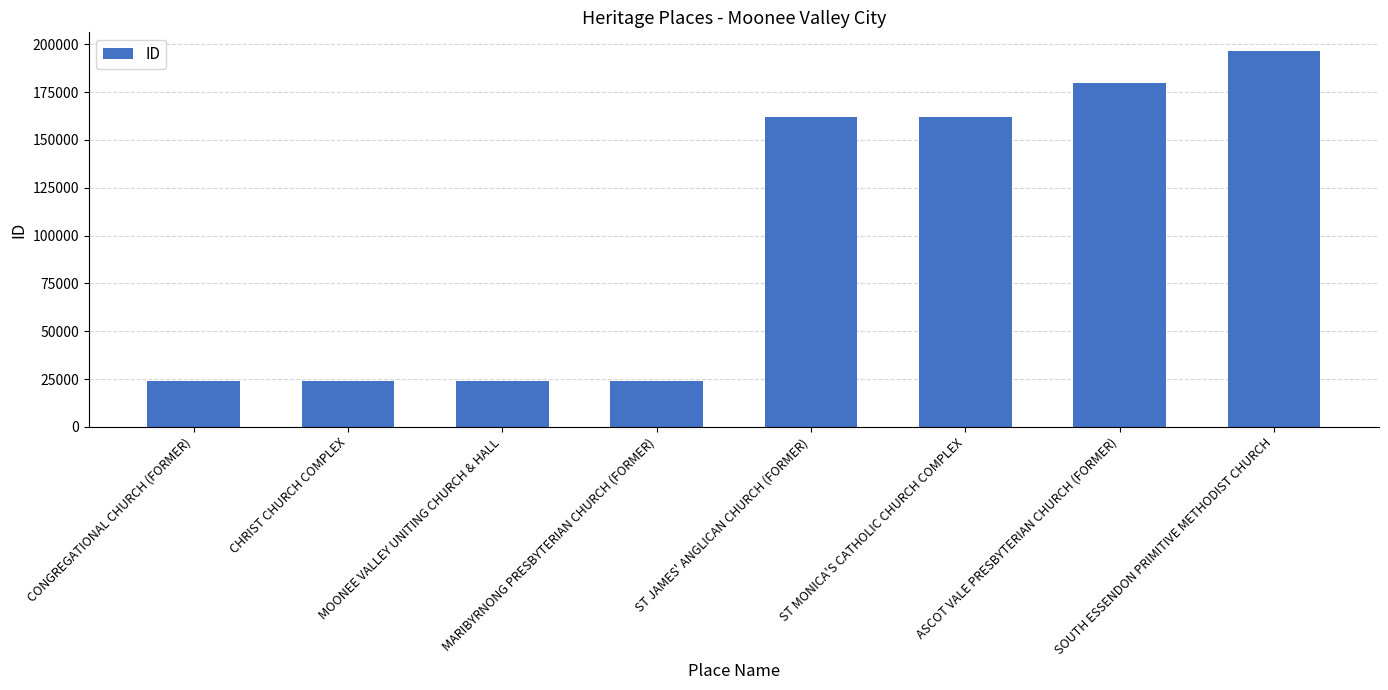

Does the chart contain any negative values?

No